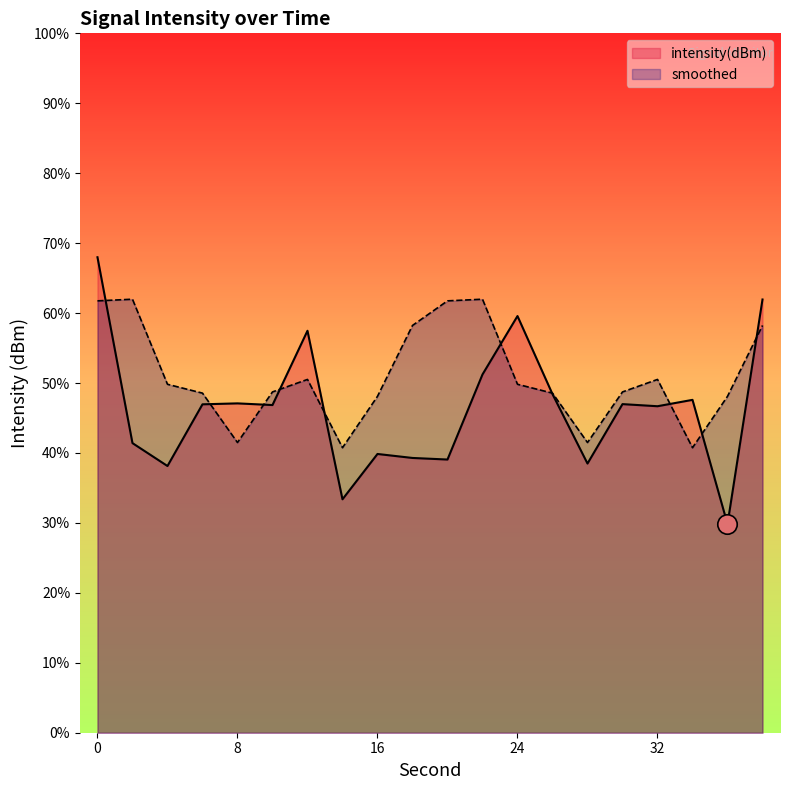

Where is intensity(dBm) nearest to the value -116?

22